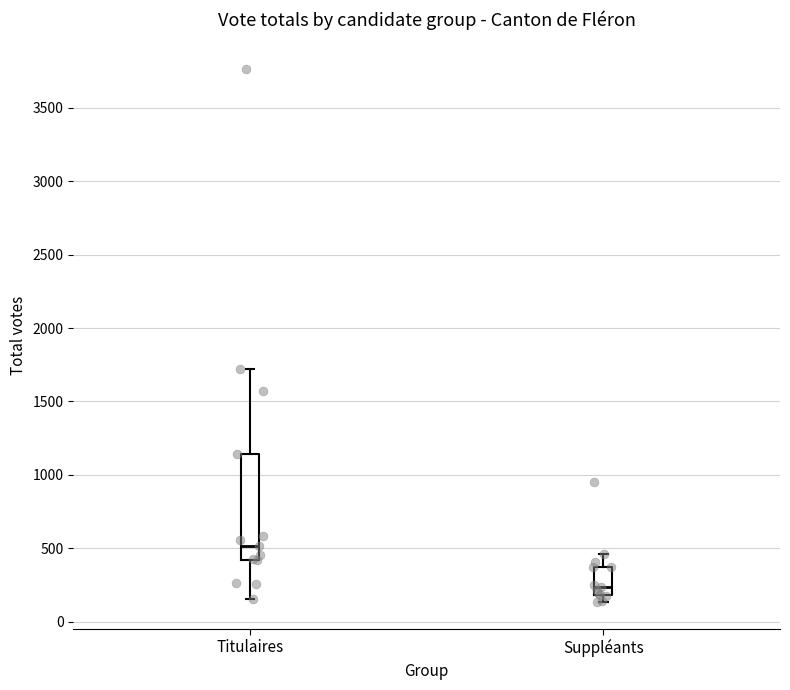

Where is the upper edge of the box for Titulaires on the y-axis? The values are not printed on the chart, so give them approximately, as read against the axis.

1150